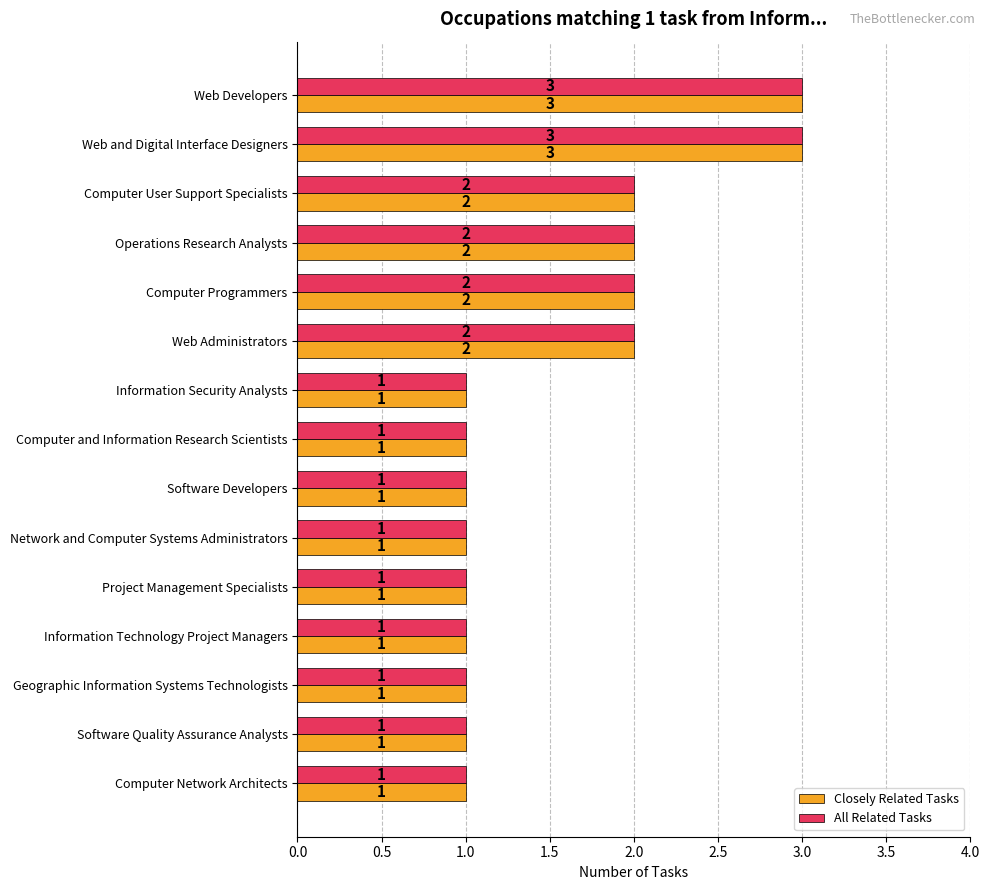

True or false: Closely Related Tasks has a value of 1 at Project Management Specialists.

True